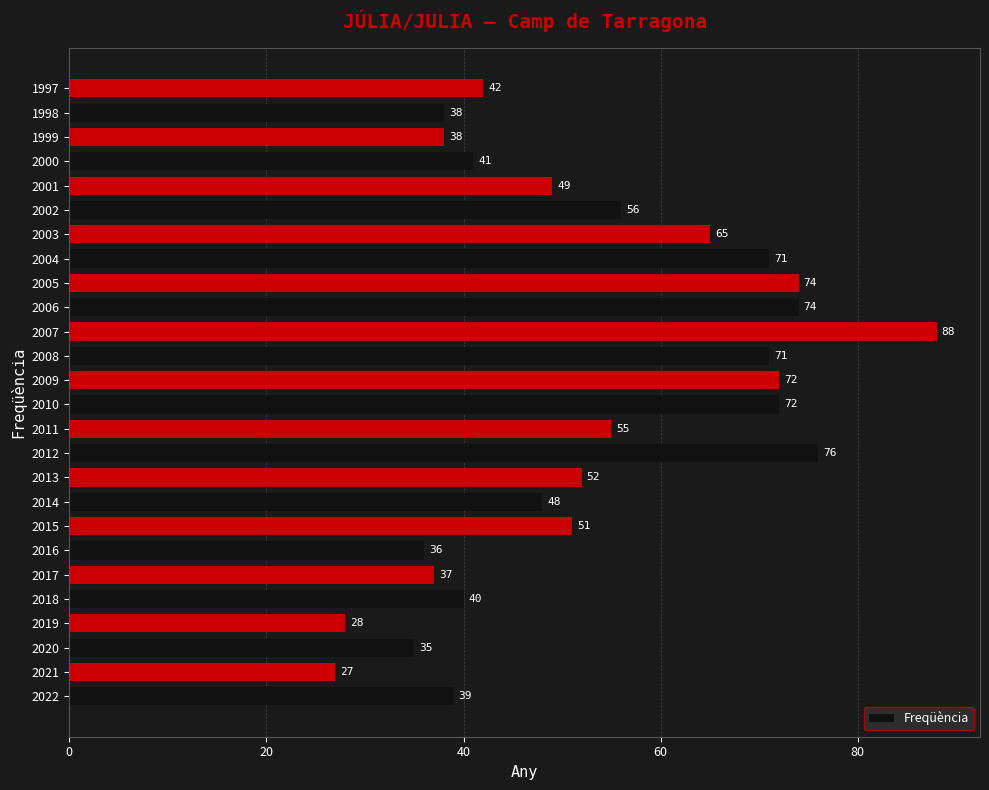

True or false: the data shows 100 at 2009.

False